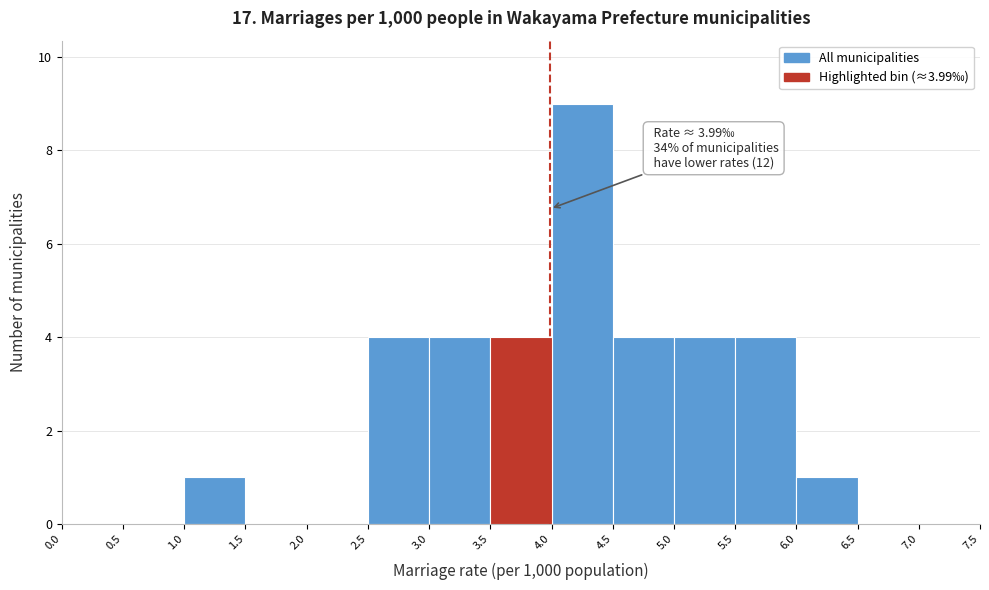

Over which range of the x-axis is the bar tallest?

4.0 to 4.5